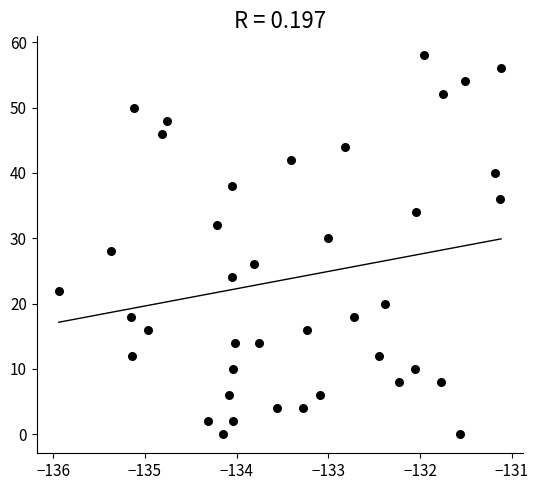

What is the range of Y values (max minus min)?

58